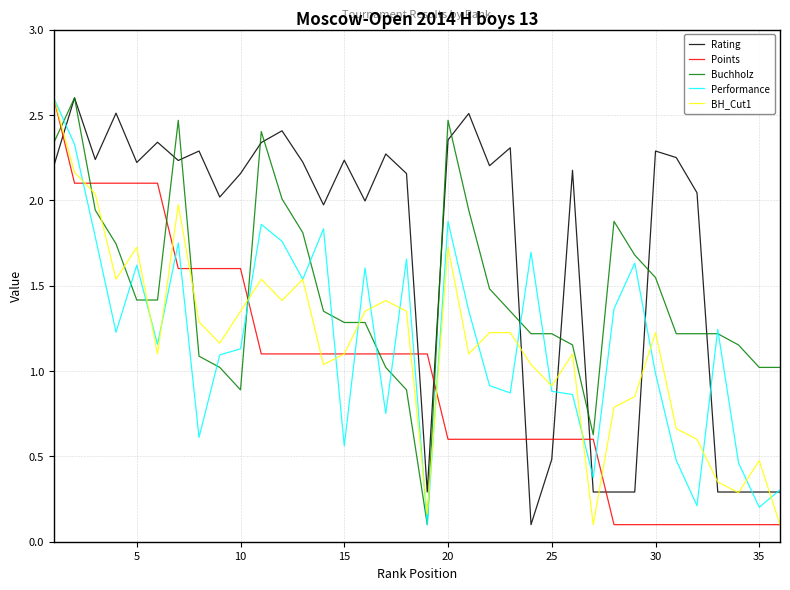

Which series has the largest total across all categories?

Rating